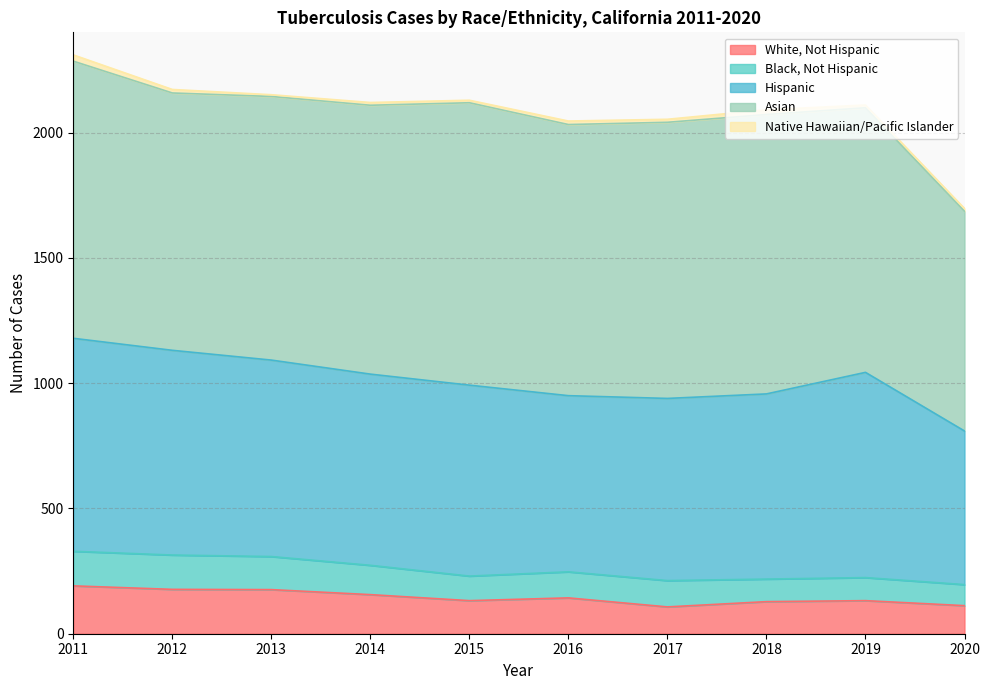

How many values in the Native Hawaiian/Pacific Islander series are below 12?

5